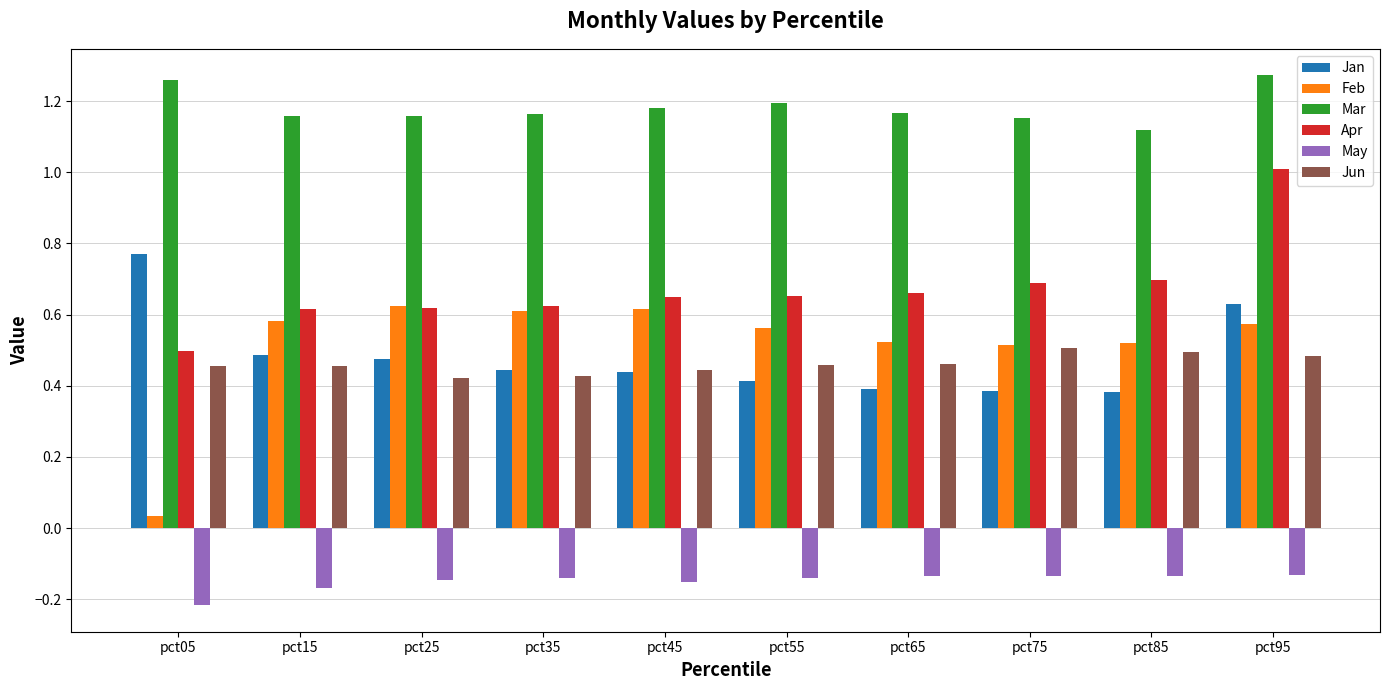

The Jan series shows 1.2 at pct05. True or false?

False